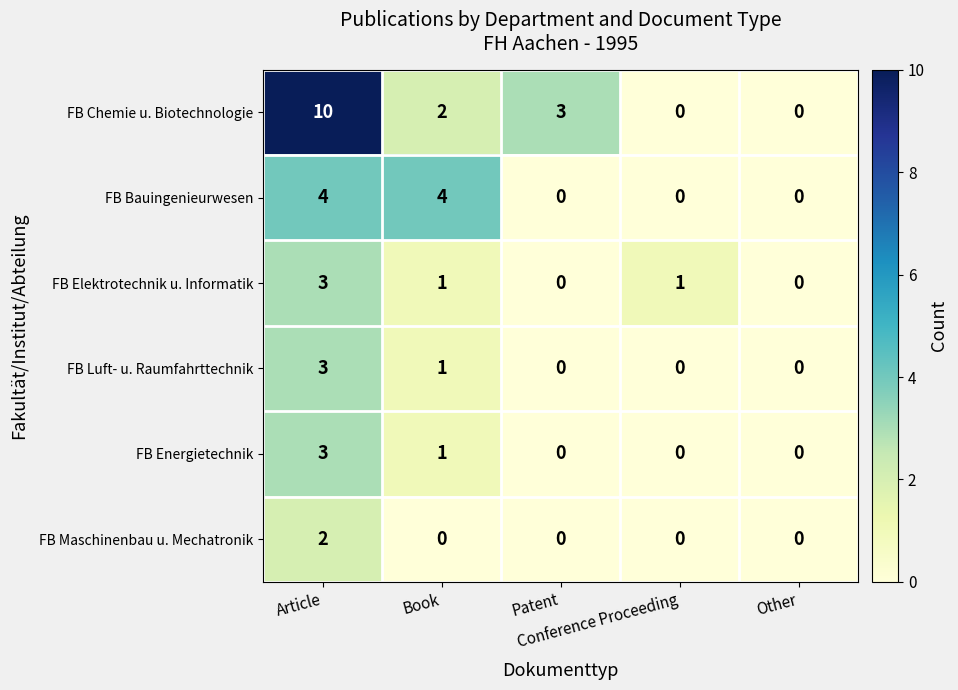

What is the difference between the second highest and second lowest values in the FB Chemie u. Biotechnologie series?

3